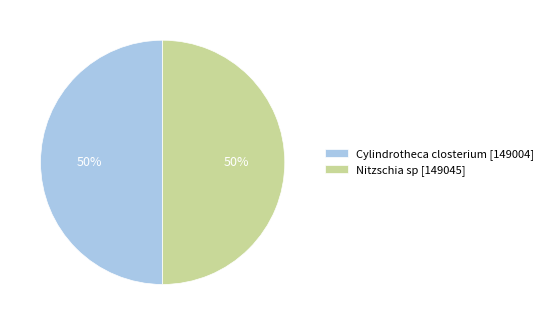

To the nearest percent, what percentage of the pie is Nitzschia sp?

50%